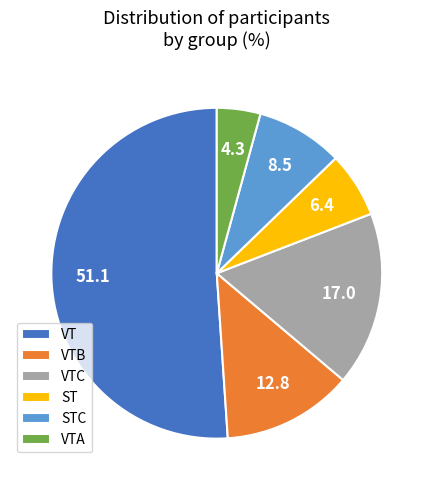

The STC slice represents 1% of the pie. True or false?

False